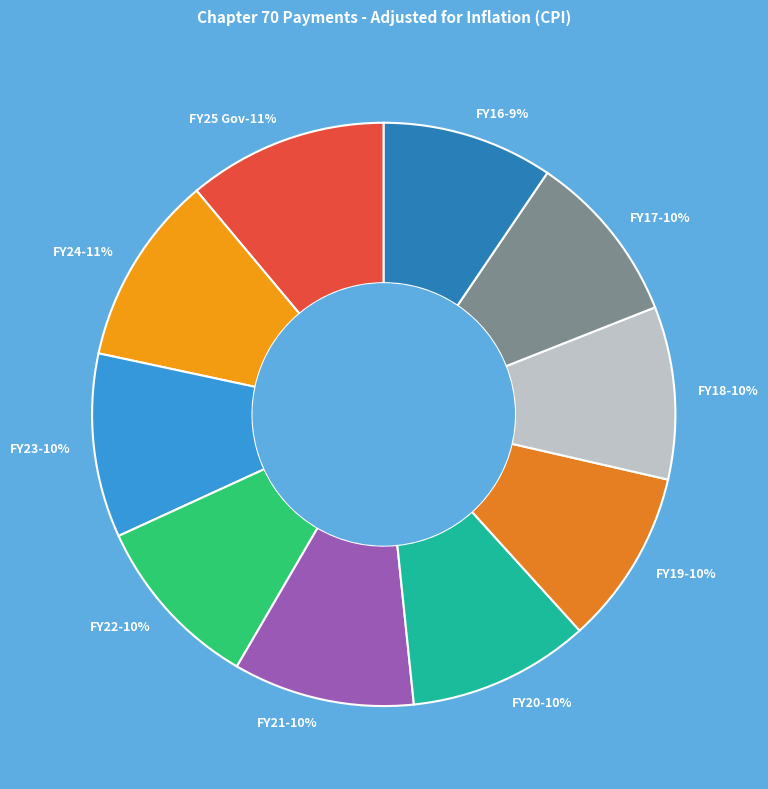

Count the number of slices in the pie.

10